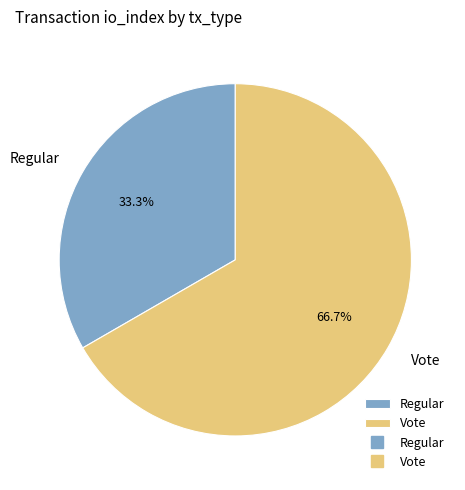

Combined, what portion of the pie is Vote and Regular?

100.0%